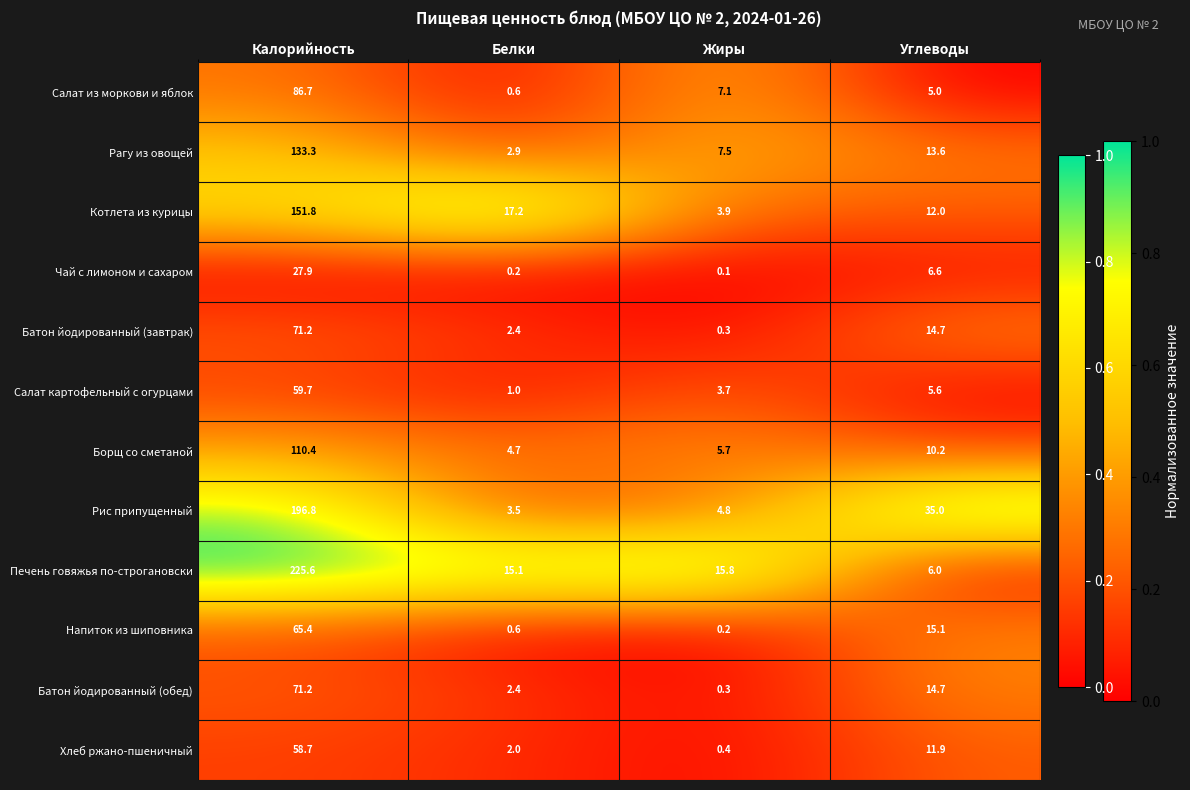

What is the maximum value for Хлеб ржано-пшеничный?

58.7